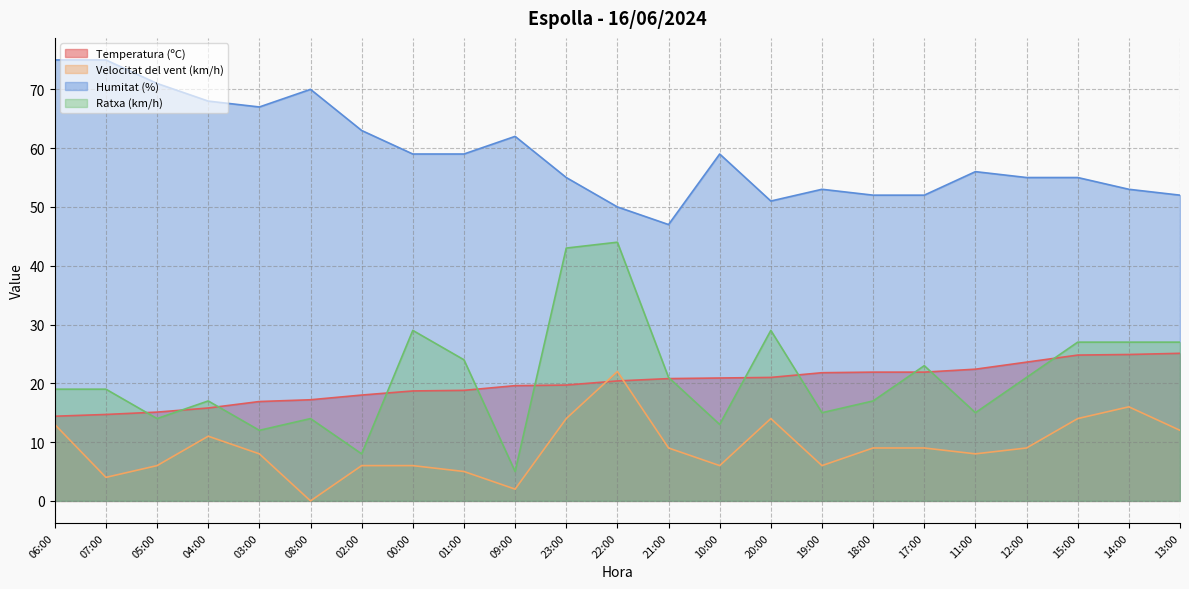

Is it true that Velocitat del vent (km/h) equals 14.0 at 23:00?

True